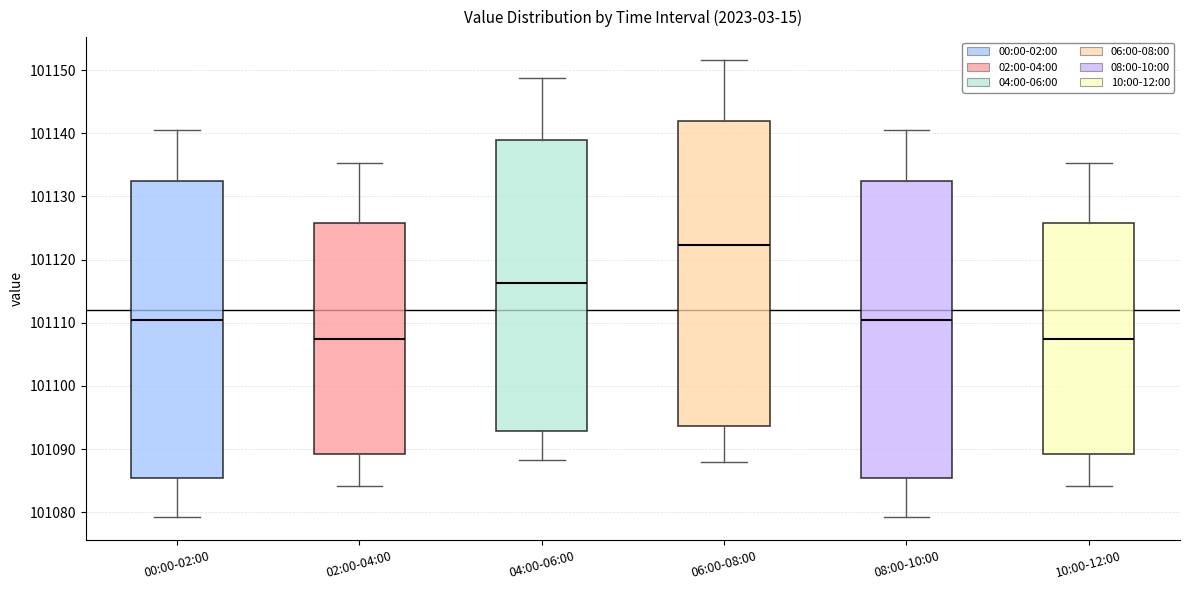

Where does the median line of the box for 10:00-12:00 sit on the y-axis? The values are not printed on the chart, so give them approximately, as read against the axis.

101107